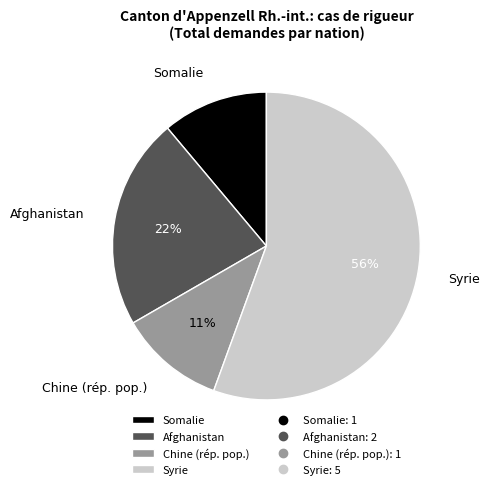

Is it true that Chine (rép. pop.) is 24% of the pie?

False